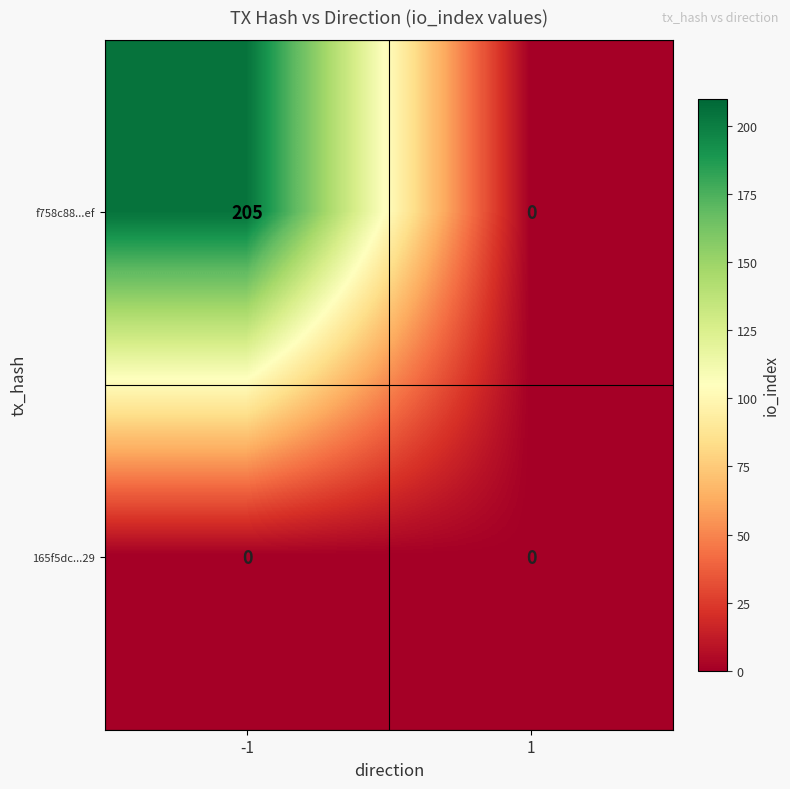

Rank the series by their maximum value, from lowest to highest.

165f5dc...29, f758c88...ef